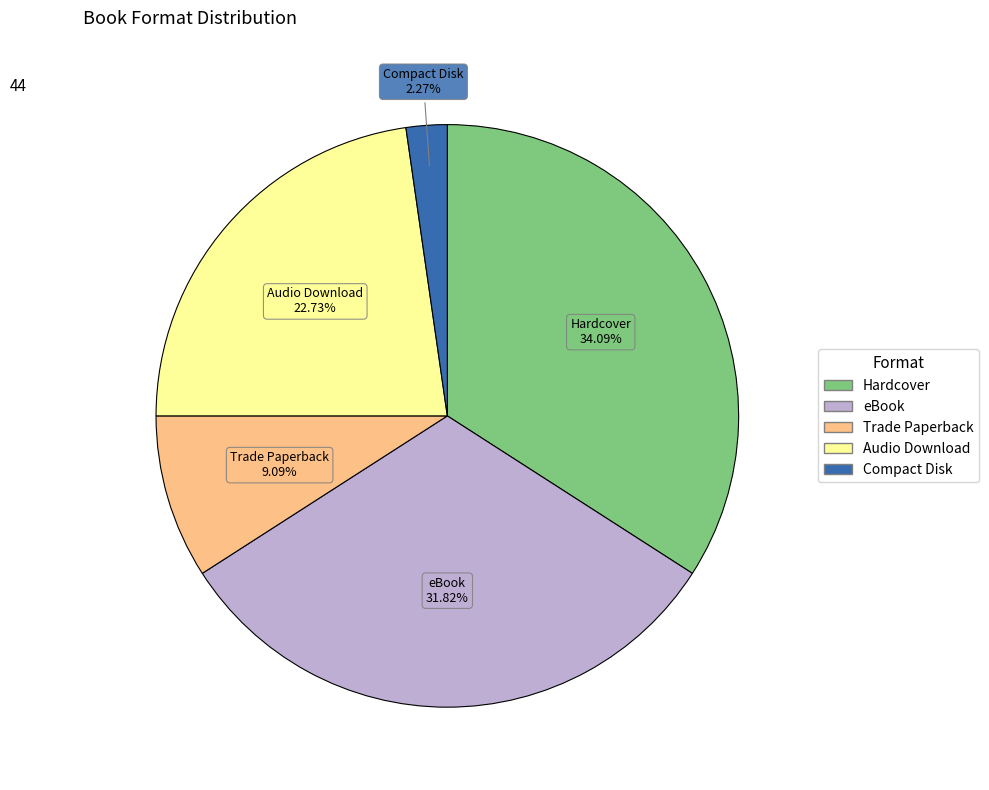

How much of the chart is everything except eBook?

68.2%